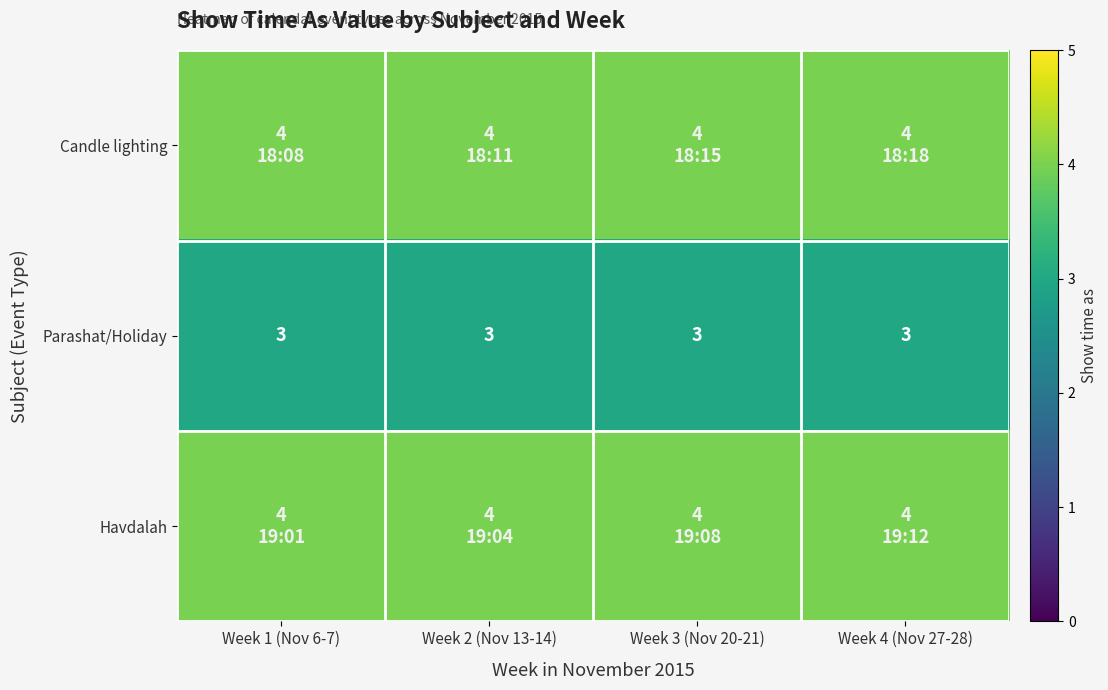

What is the sum of all Parashat/Holiday values?

12